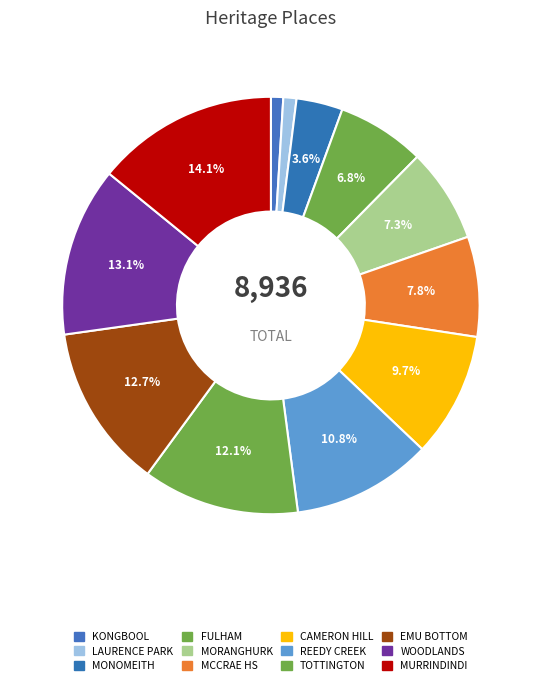

To the nearest percent, what is the difference between the largest and smallest slice percentages?

13%